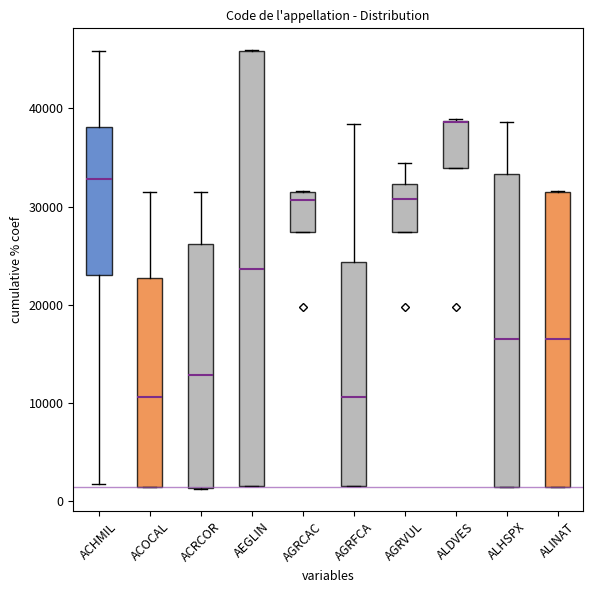

Comparing the boxes themselves (not the whiskers), which one is the tallest?

AEGLIN